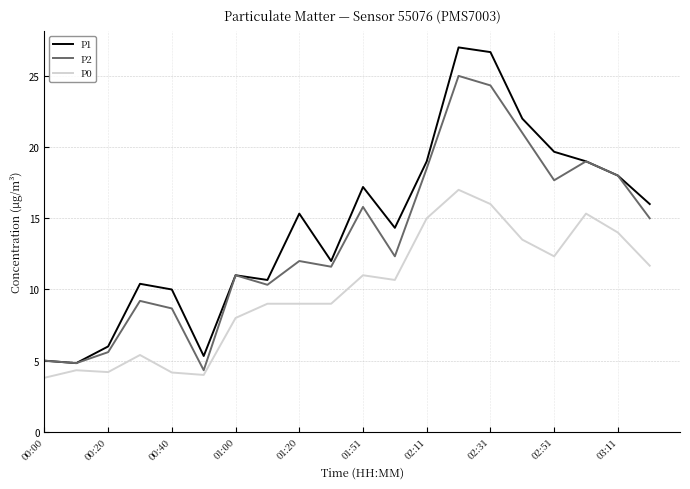

Rank the series by their average value, from lowest to highest.

P0, P2, P1